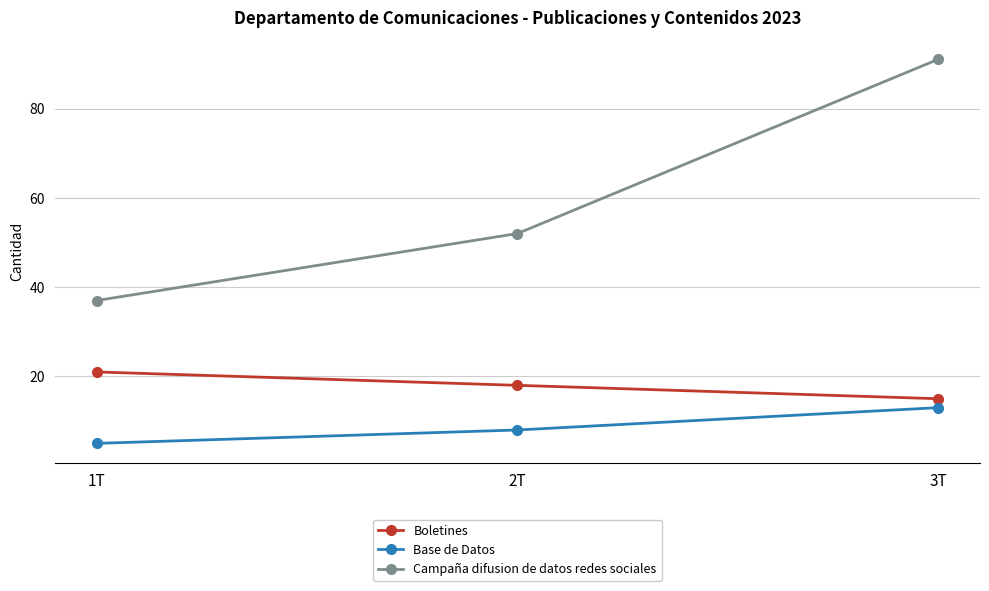

What is the difference between the Campaña difusion de datos redes sociales values at 1T and 2T?

15